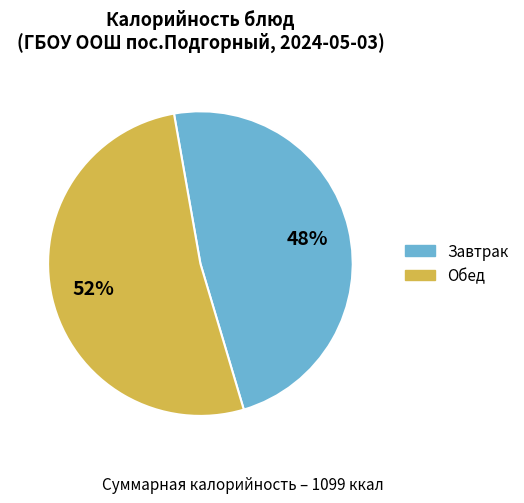

Is there any slice that represents more than half of the pie?

Yes